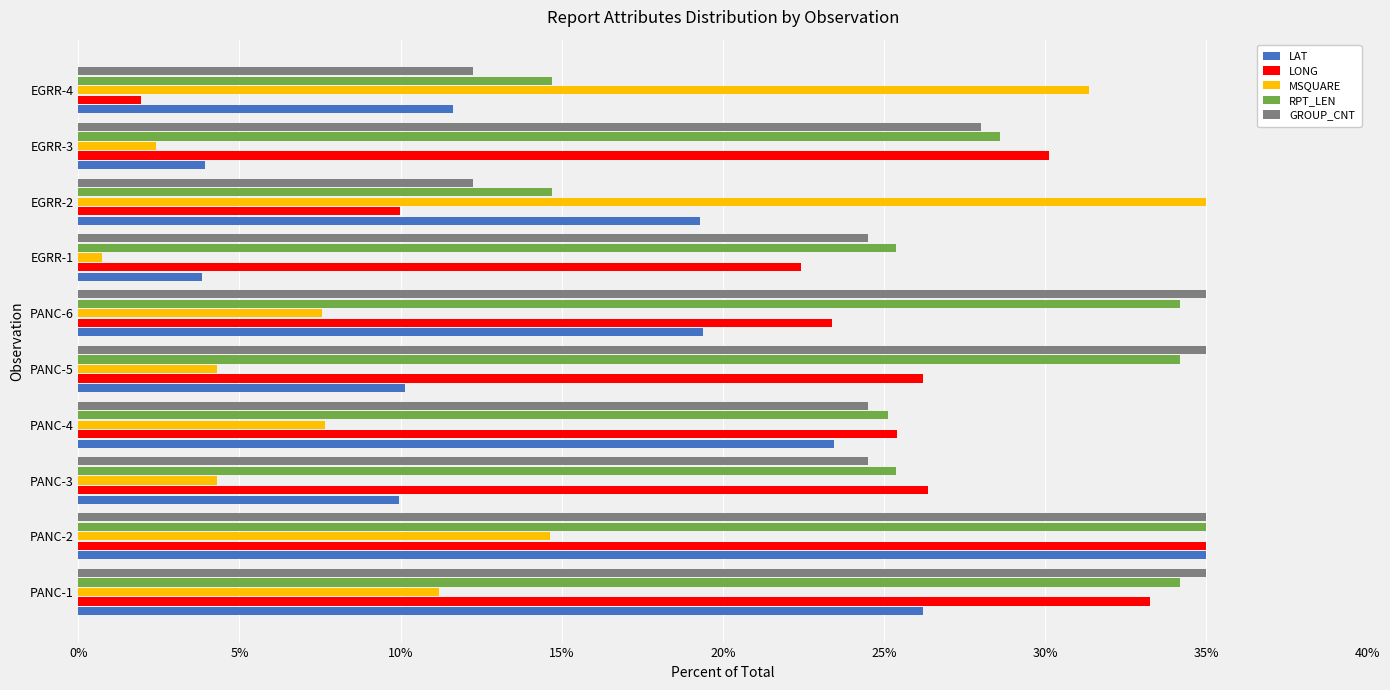

At how many categories does at least one series exceed 13?

10